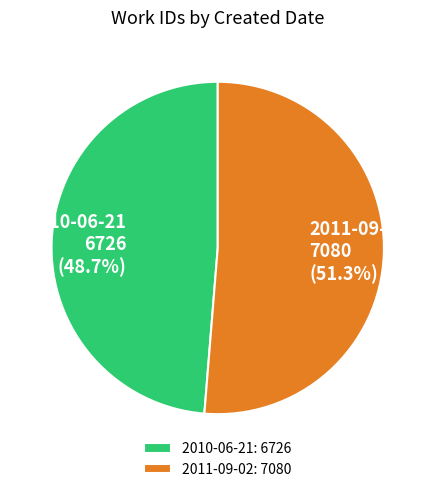

To the nearest percent, what is the difference between the 2011-09-02 and 2010-06-21 slice percentages?

3%